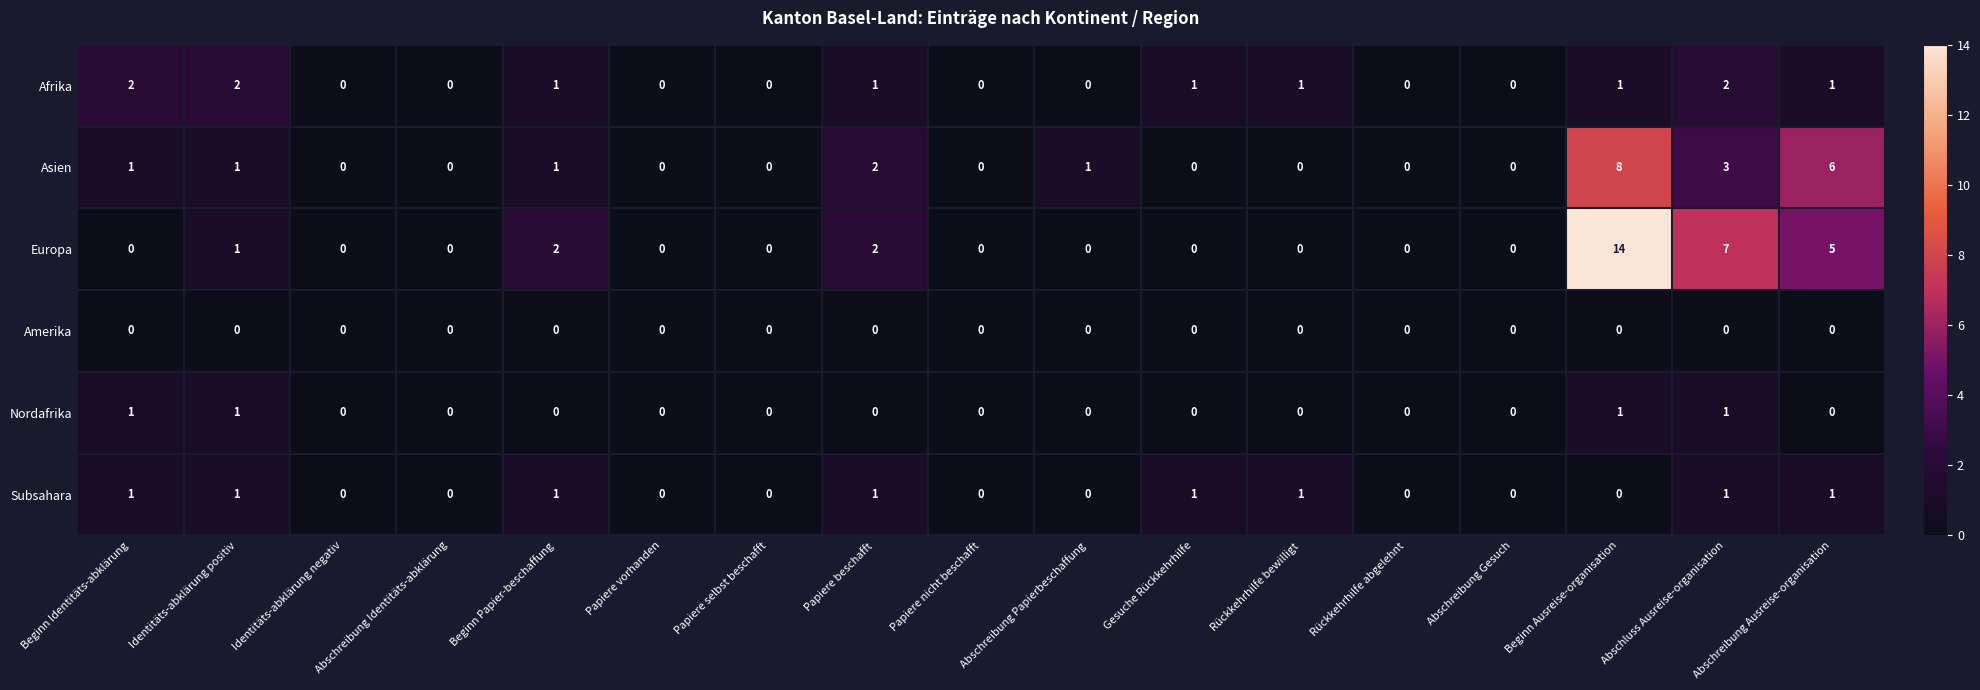

What is the maximum value shown in the chart?

14